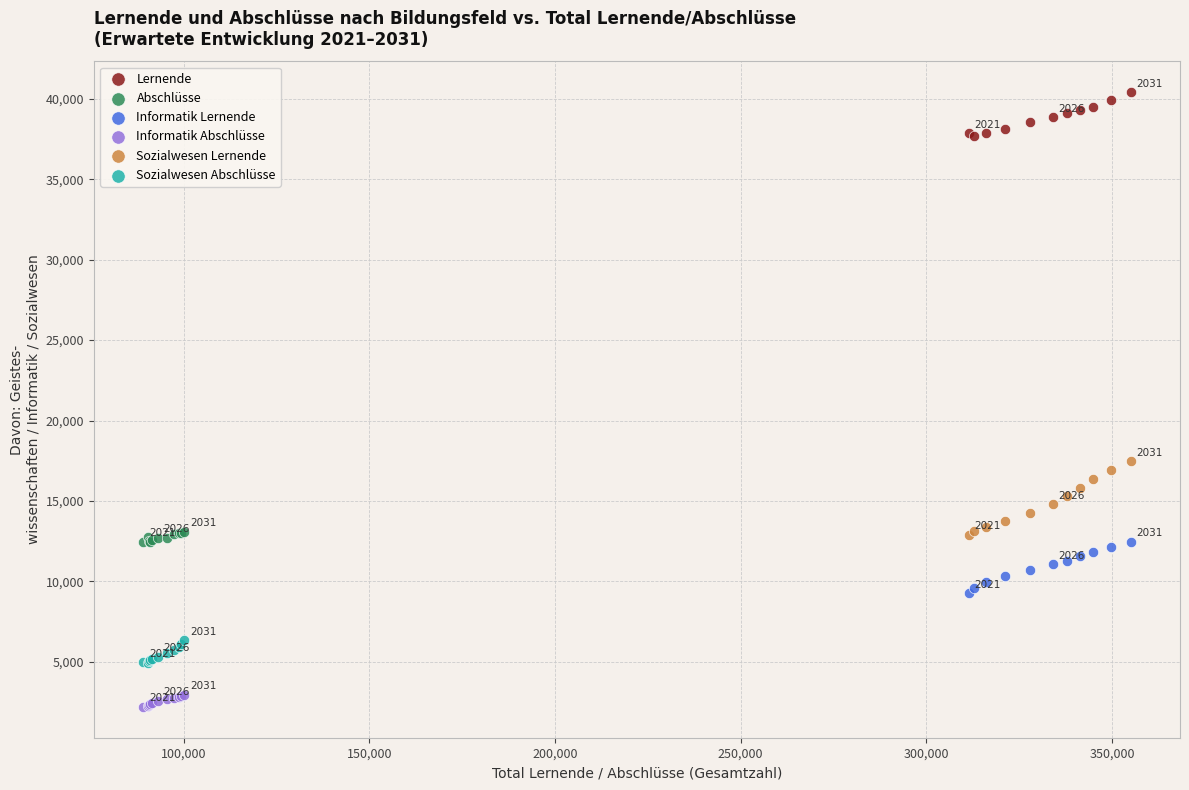

Which series has the widest spread of Y values?

Sozialwesen Lernende